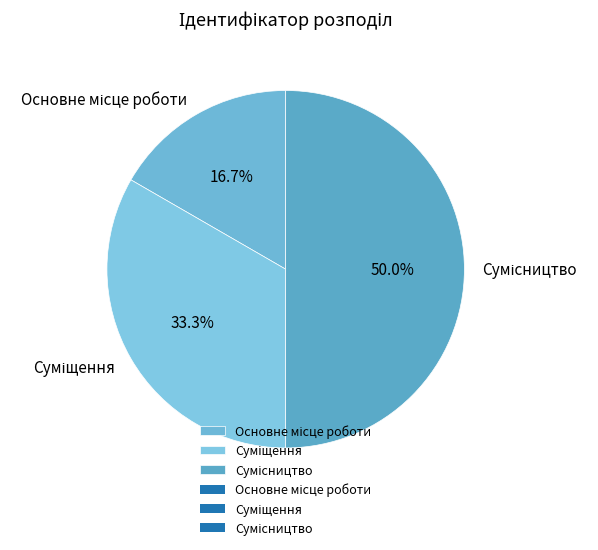

To the nearest percent, what portion does Основне місце роботи represent?

17%